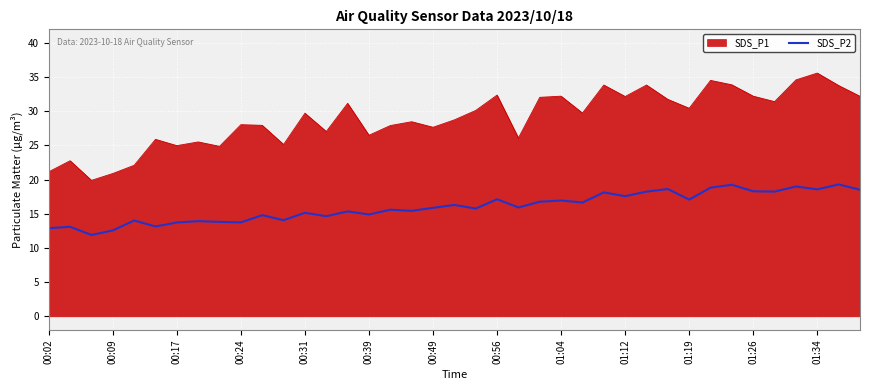

What is the difference between the maximum and minimum values in the SDS_P2 series?

7.4